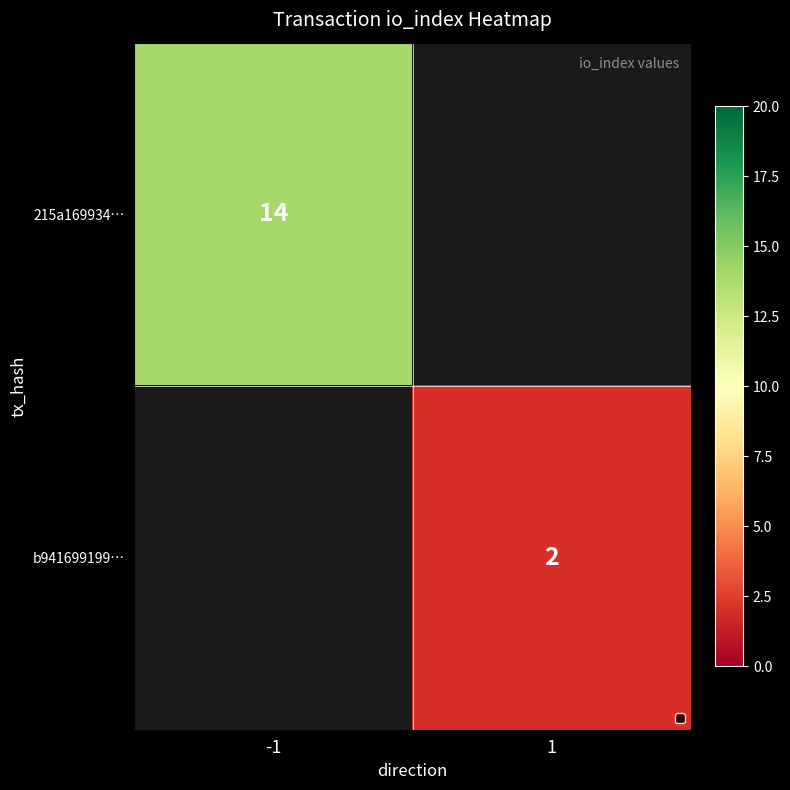

True or false: b941699199… has a value of 3 at 1.

False